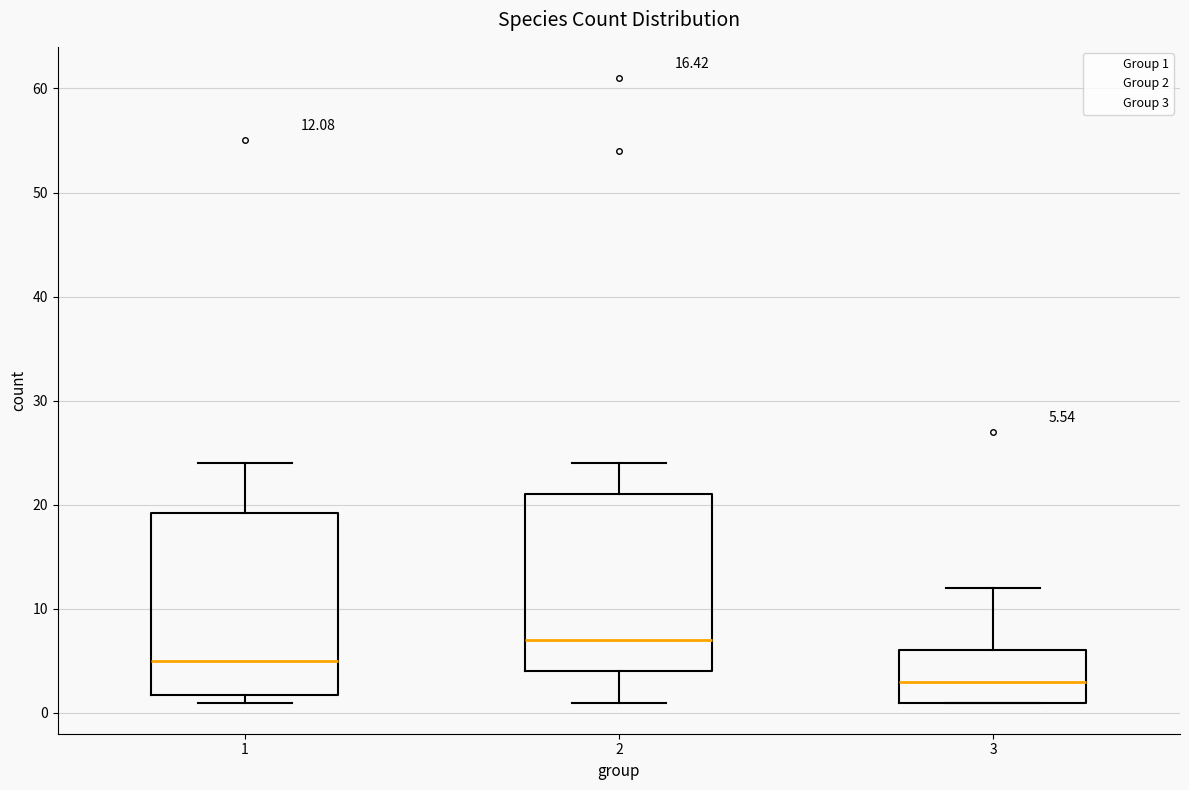

Which box's median line is the highest?

2